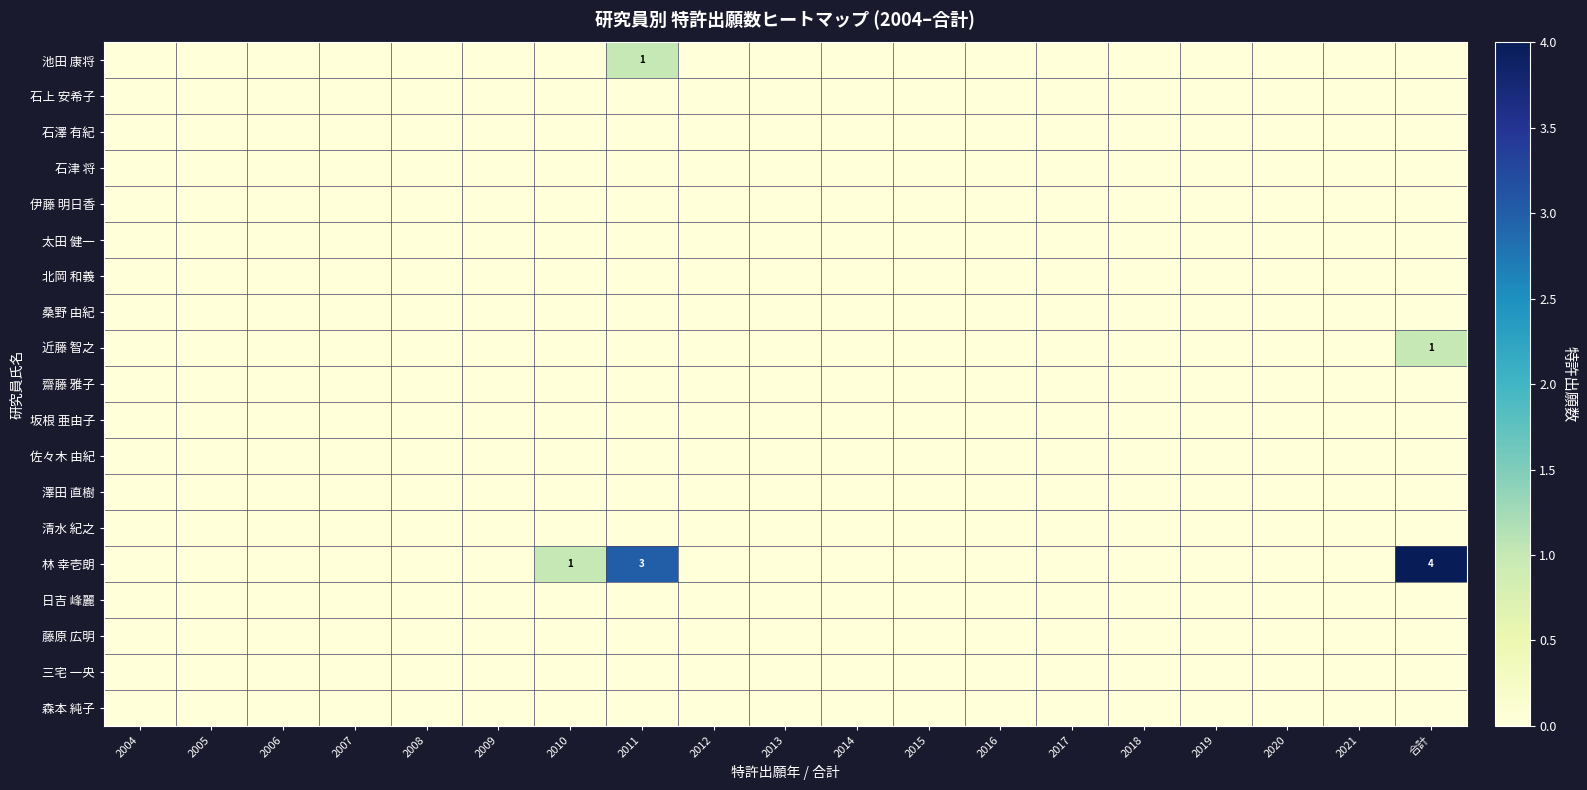

Rank the series at 2009 from lowest to highest value.

池田 康将, 石上 安希子, 石澤 有紀, 石津 将, 伊藤 明日香, 太田 健一, 北岡 和義, 桑野 由紀, 近藤 智之, 齋藤 雅子, 坂根 亜由子, 佐々木 由紀, 澤田 直樹, 清水 紀之, 林 幸壱朗, 日吉 峰麗, 藤原 広明, 三宅 一央, 森本 純子